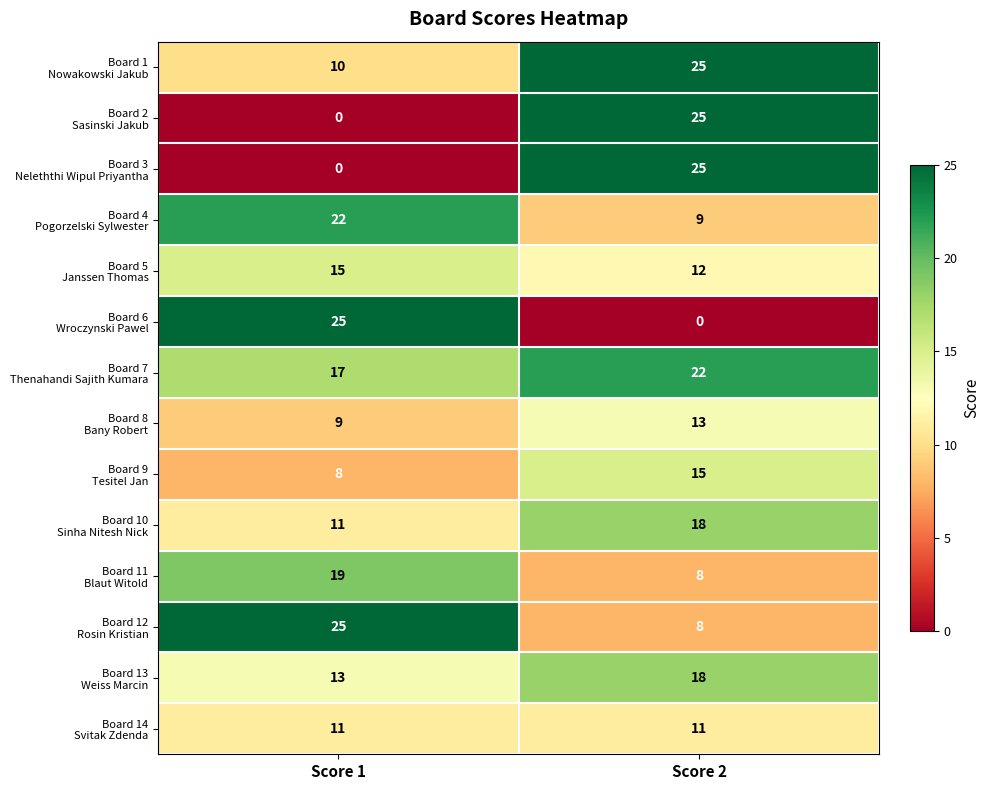

At which category is the sum across all series the highest?

Score 2